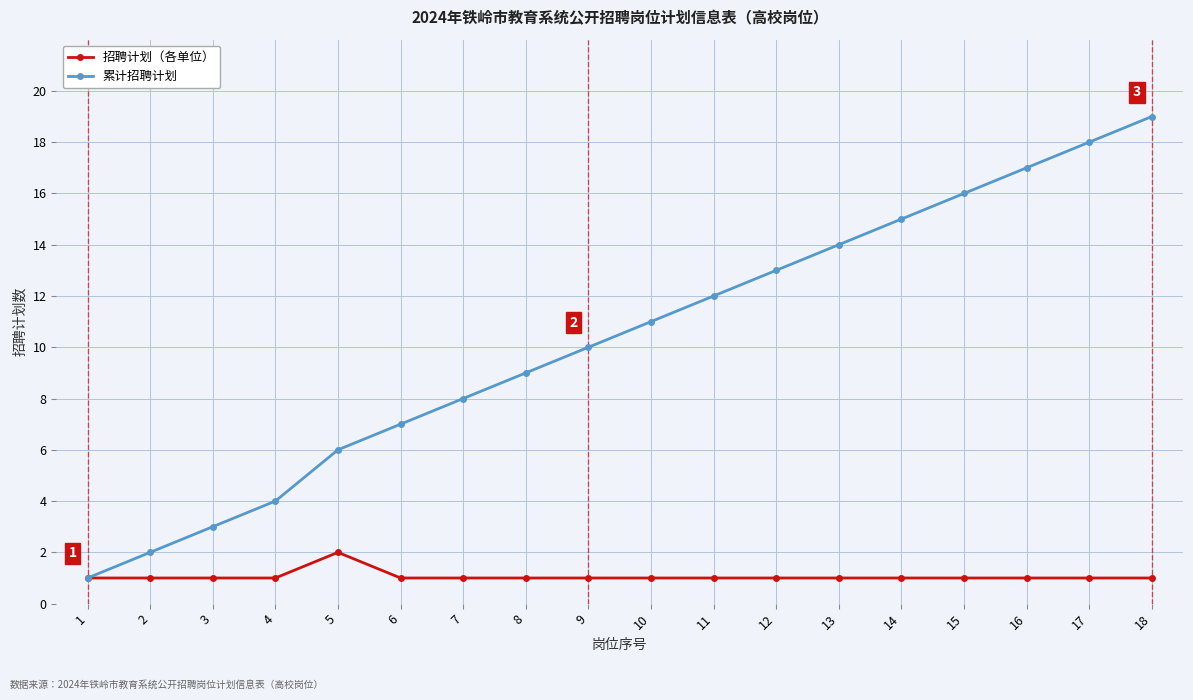

The value of 累计招聘计划 at 6 is 7. True or false?

True